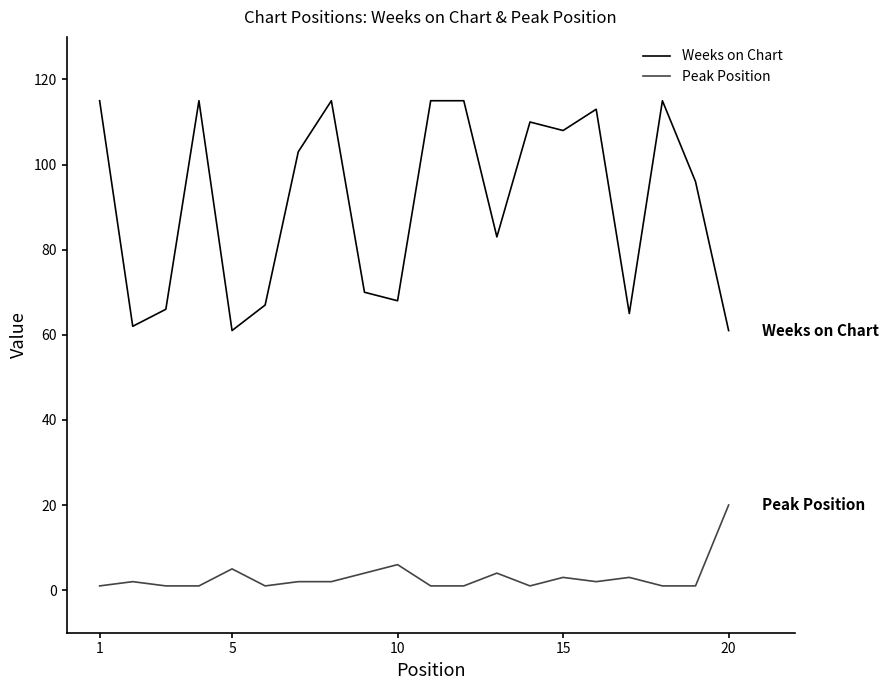

Count the number of categories in the chart.

20